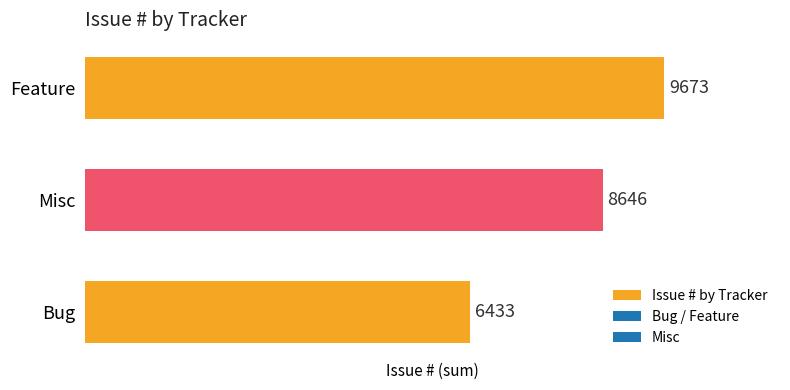

How many categories are shown in the chart?

3